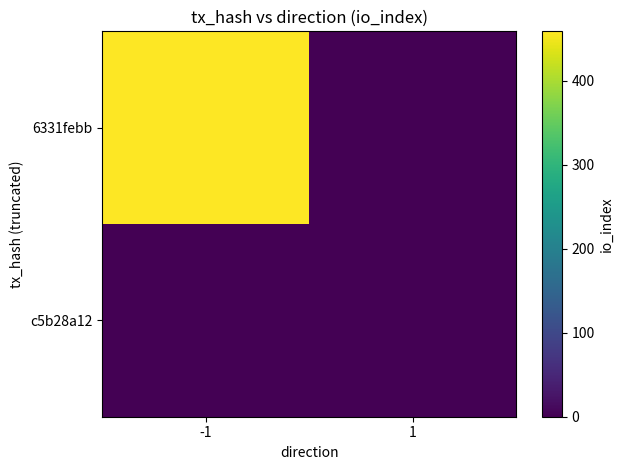

How many data points does each series have?

2